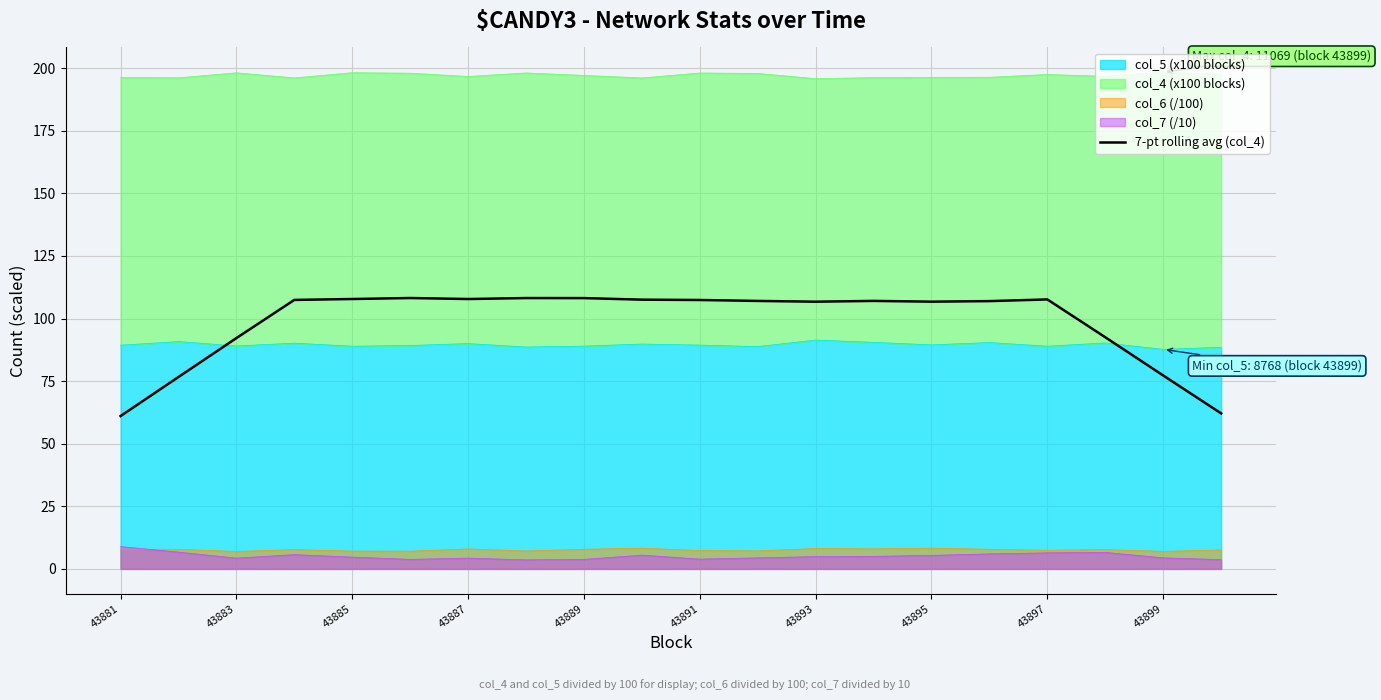

What is the smallest value displayed?

61.0